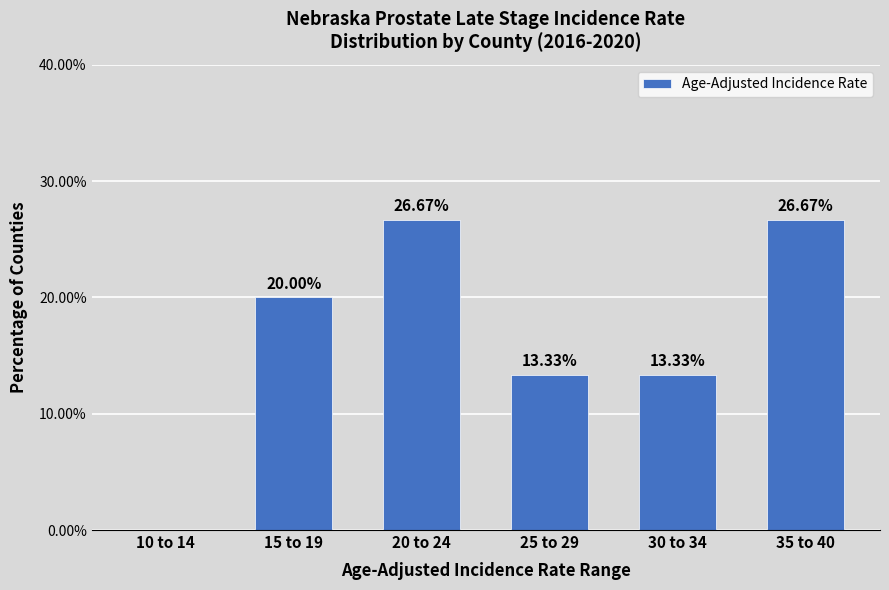

What is the sum of all values?

100.0